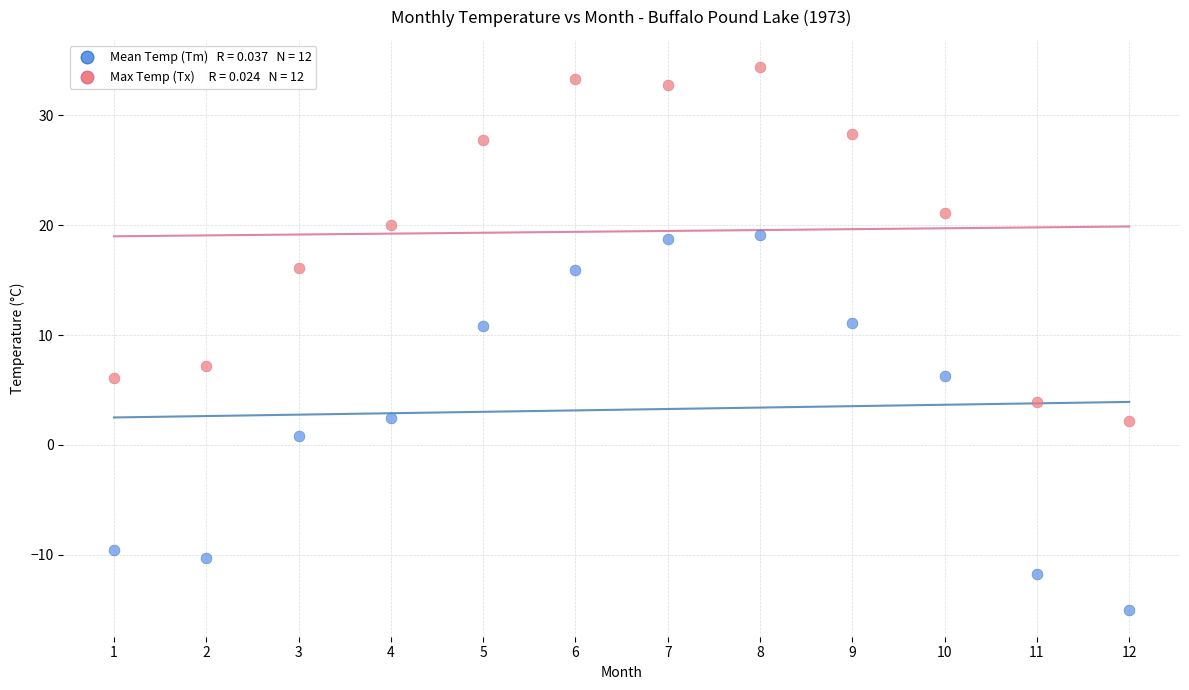

Across all data points, what is the range of Y values (max minus min)?

49.4